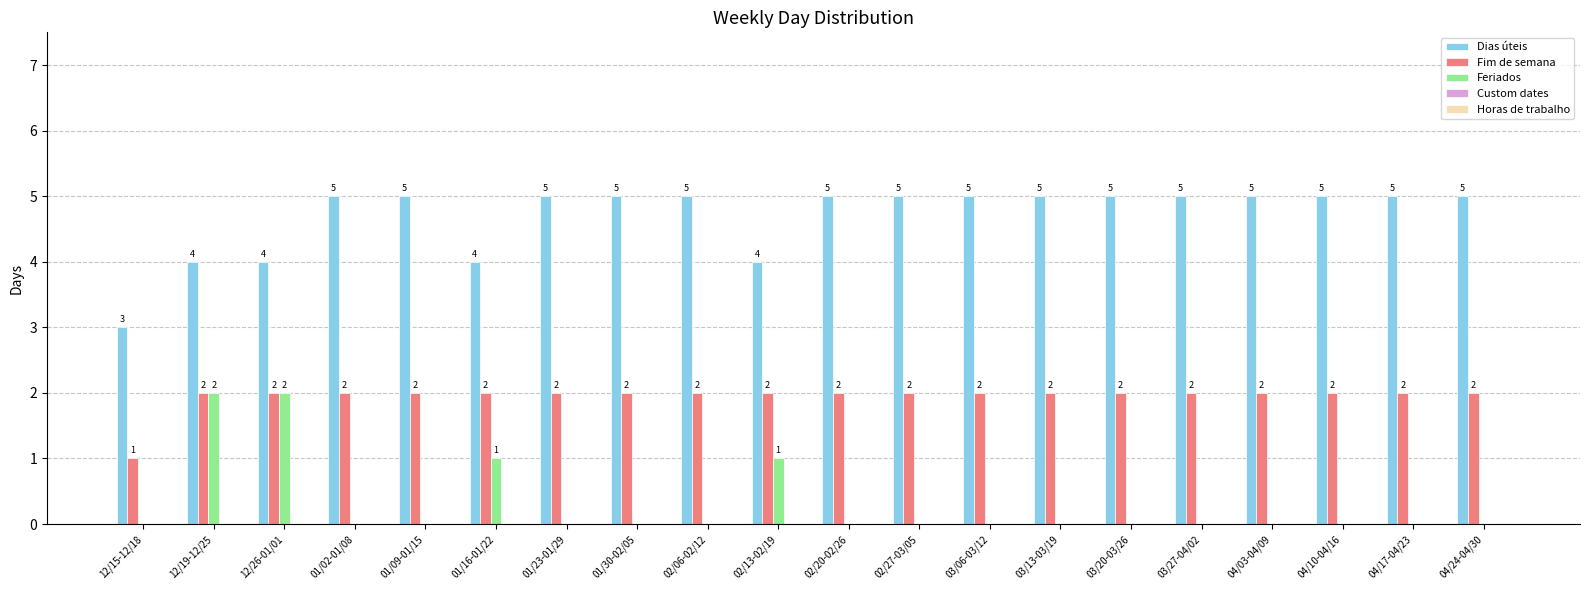

What is the total value across all series at 04/17-04/23?

7